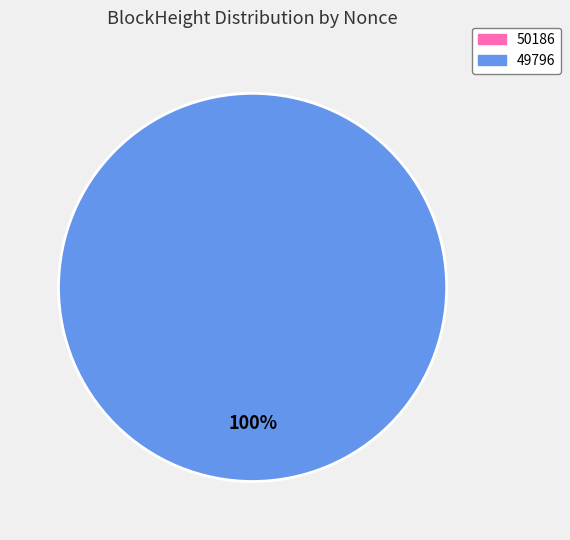

To the nearest percent, what is the combined percentage of 50186 and 49796?

100%